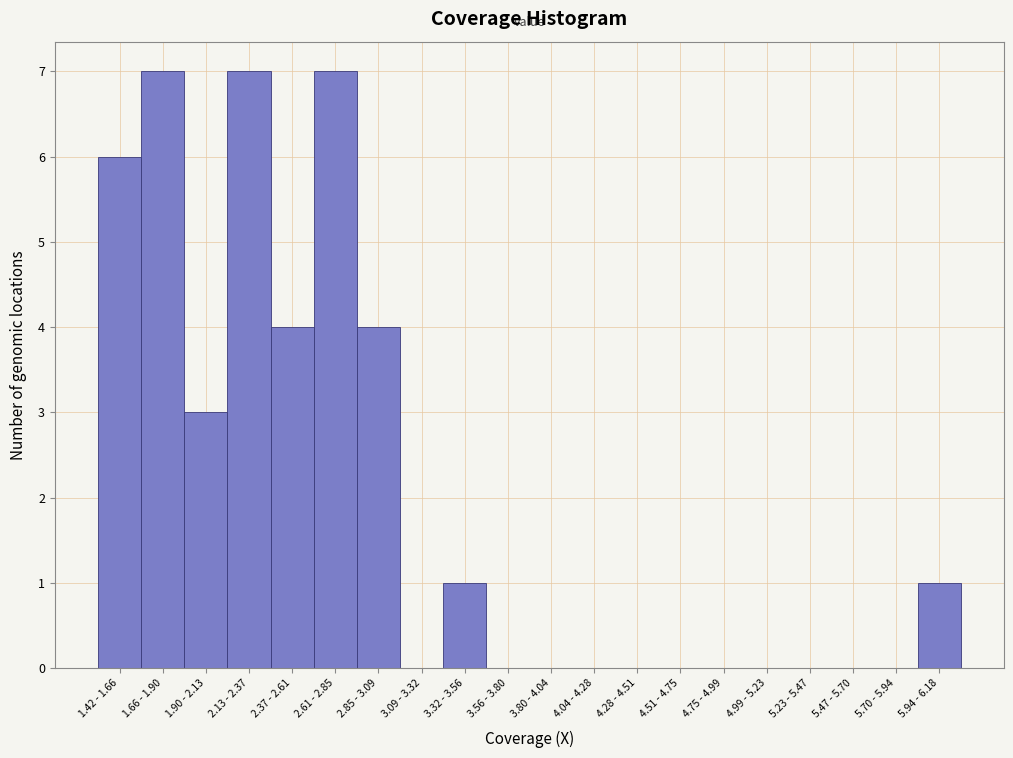

Reading left to right, transcribe all the data shown in this chart.

1.42 - 1.66=6	1.66 - 1.90=7	1.90 - 2.13=3	2.13 - 2.37=7	2.37 - 2.61=4	2.61 - 2.85=7	2.85 - 3.09=4	3.09 - 3.32=0	3.32 - 3.56=1	3.56 - 3.80=0	3.80 - 4.04=0	4.04 - 4.28=0	4.28 - 4.51=0	4.51 - 4.75=0	4.75 - 4.99=0	4.99 - 5.23=0	5.23 - 5.47=0	5.47 - 5.70=0	5.70 - 5.94=0	5.94 - 6.18=1